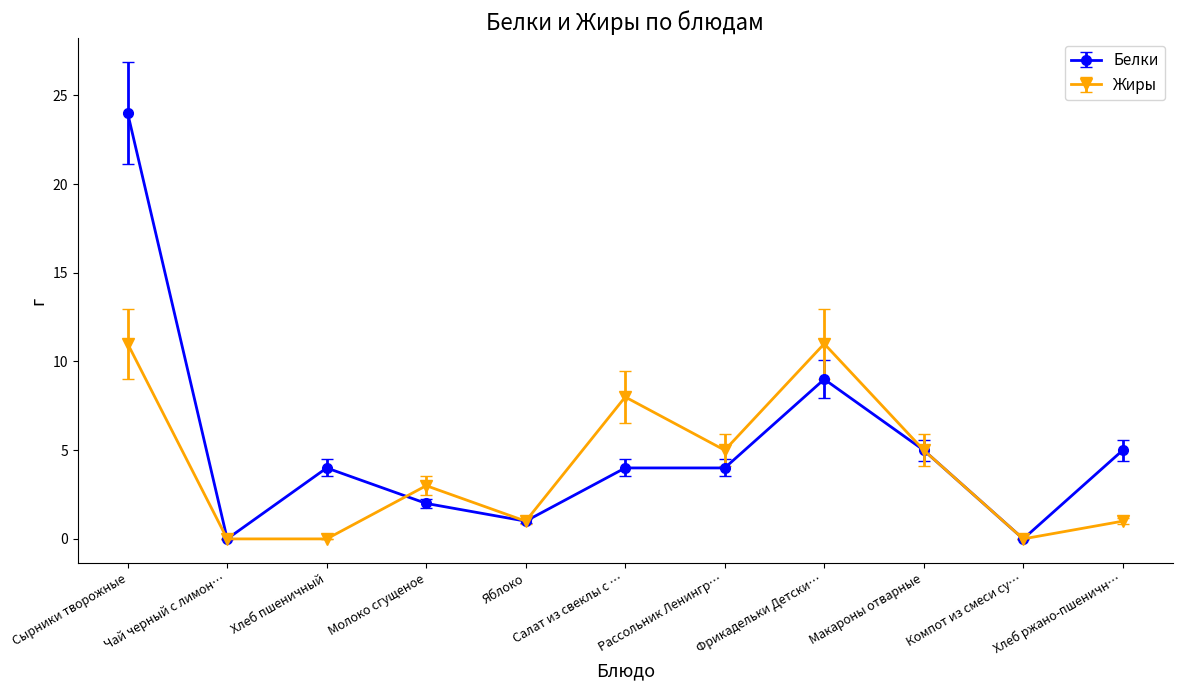

Rank the series by their maximum value, from lowest to highest.

Жиры, Белки